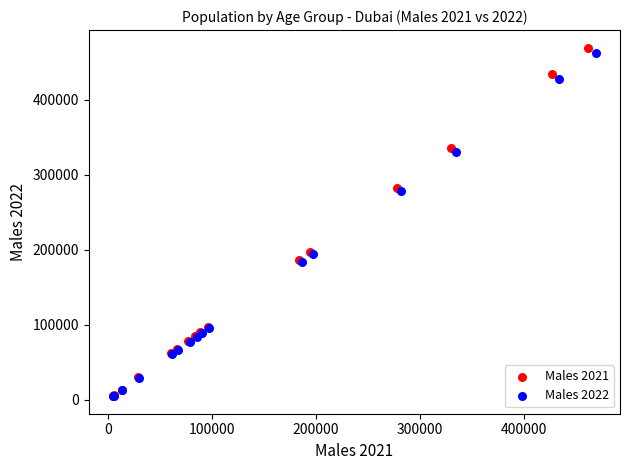

Which series has the largest Y range (max minus min)?

Males 2021